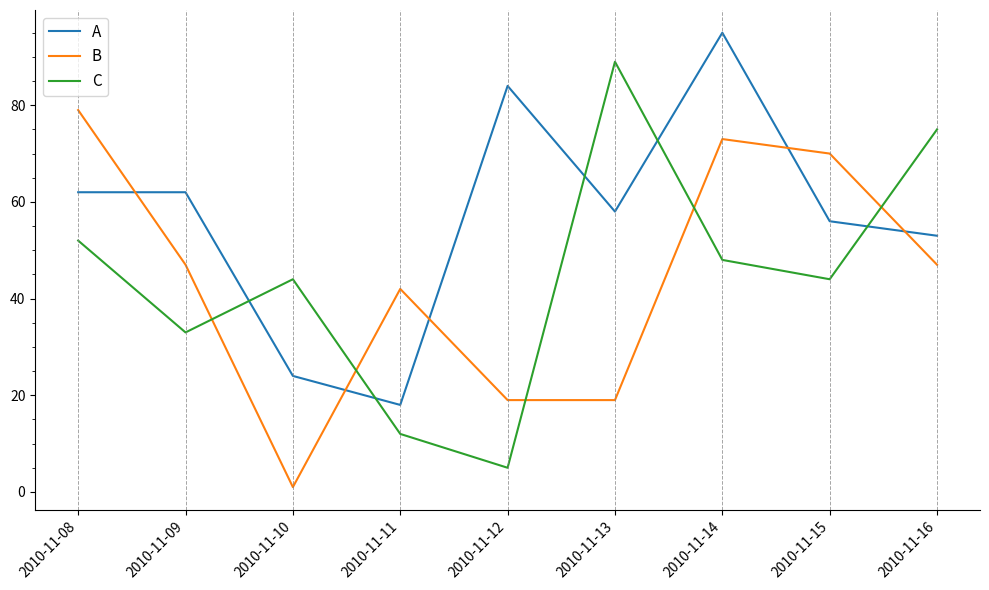

At which label is C closest to 47?

2010-11-14